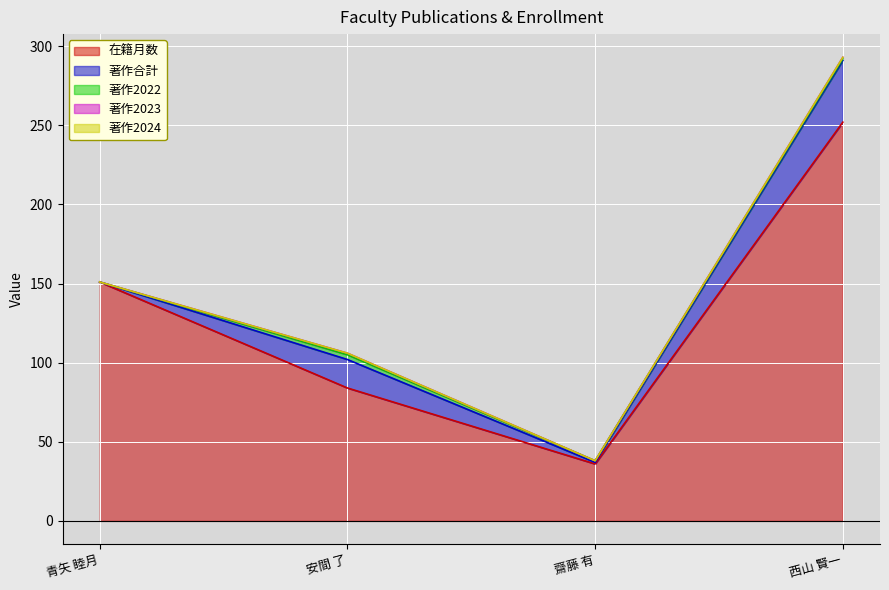

At which category is the sum across all series the highest?

西山 賢一